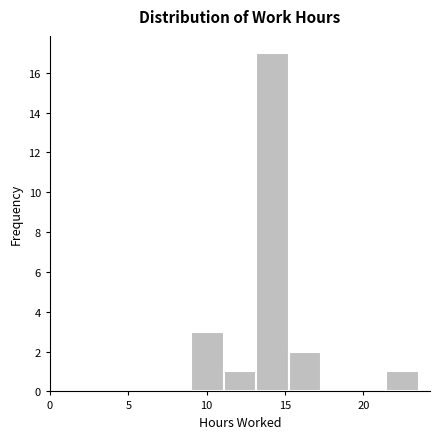

Reading left to right, transcribe this chart: for each bar, give the range it covers on the x-axis and its height. Neither the bar edges nor the heights are printed on the chart, so give them approximately, as read against the axes.

9.0 to 11.0: 3
11.0 to 13.0: 1
13.0 to 15.0: 17
15.0 to 17.5: 2
17.5 to 19.5: 0
19.5 to 21.5: 0
21.5 to 23.5: 1